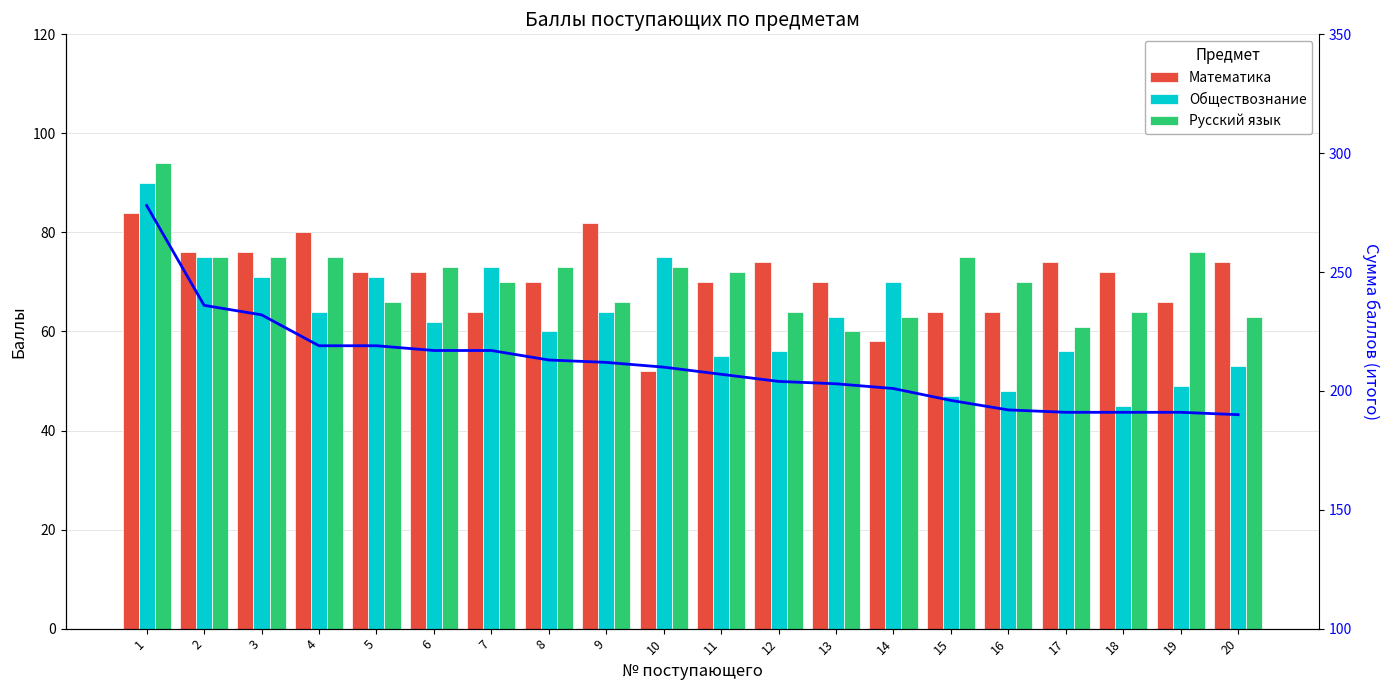

At which category is the sum across all series the highest?

1